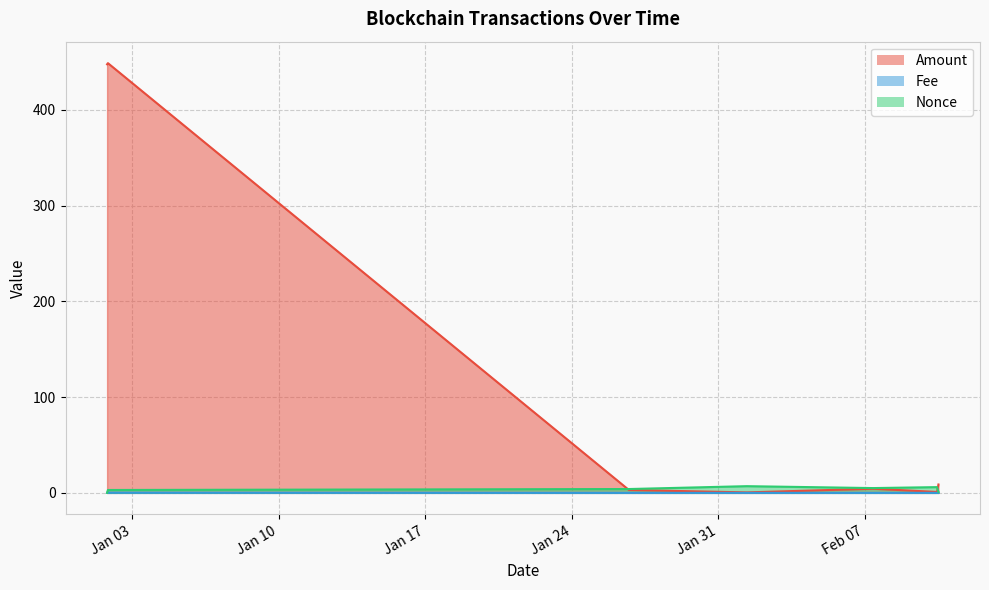

What is the value of the Amount point at the 1st from the left?

447.7